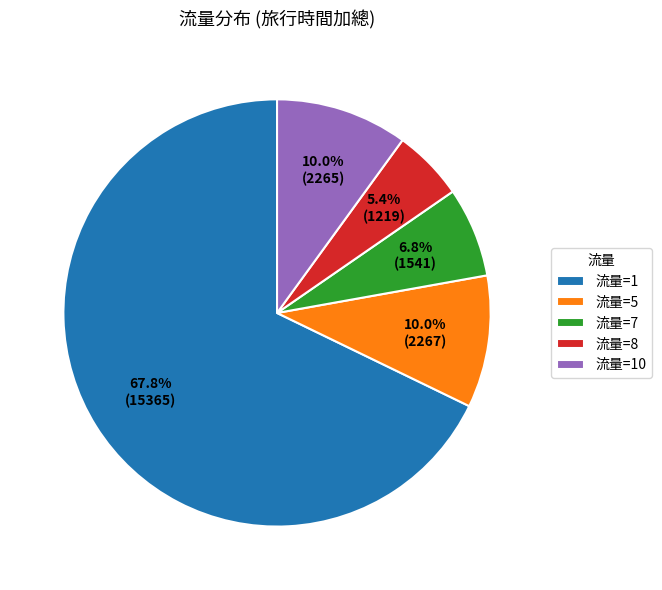

What is the majority slice?

流量=1